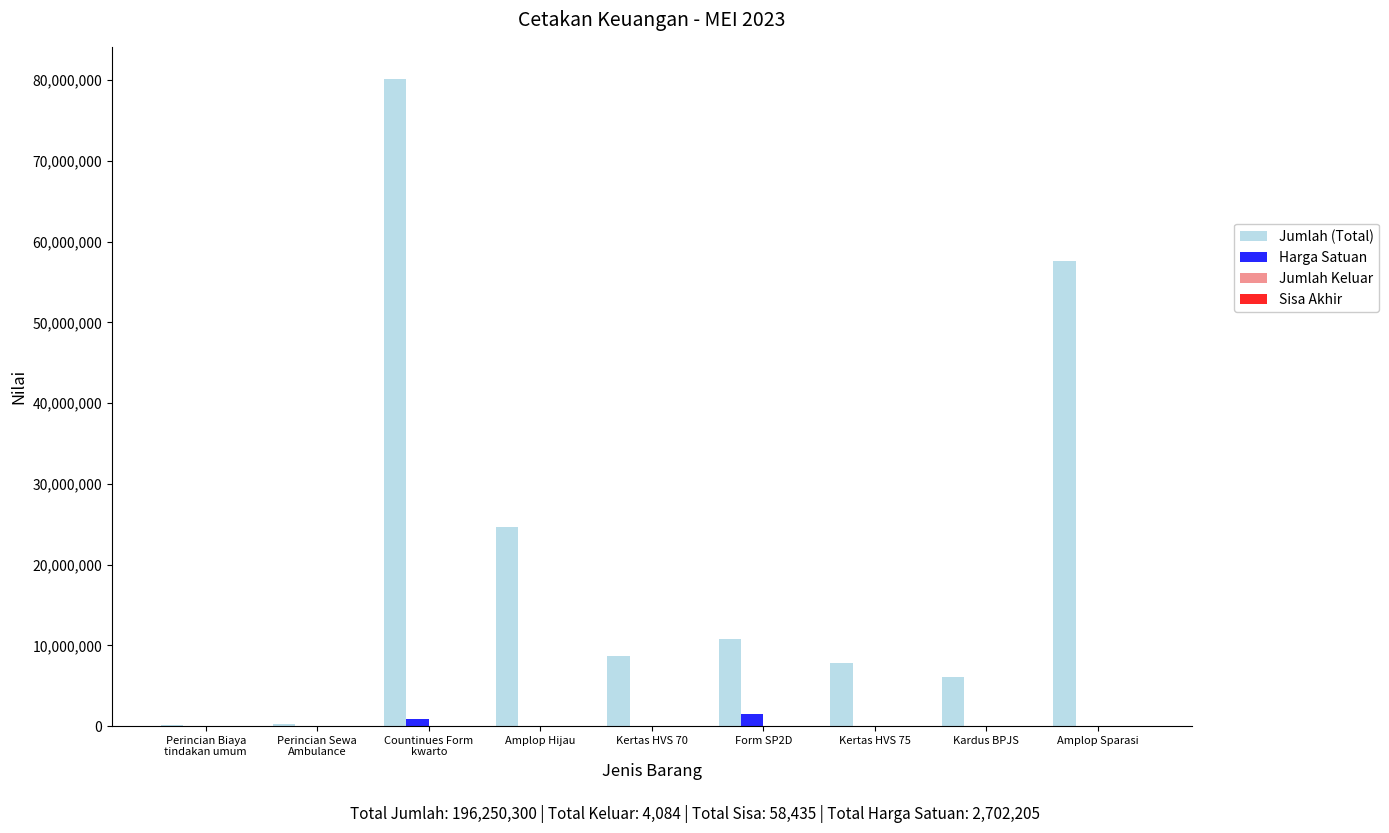

Which series changed the most between Perincian Sewa
Ambulance and Kertas HVS 75?

Jumlah (Total)